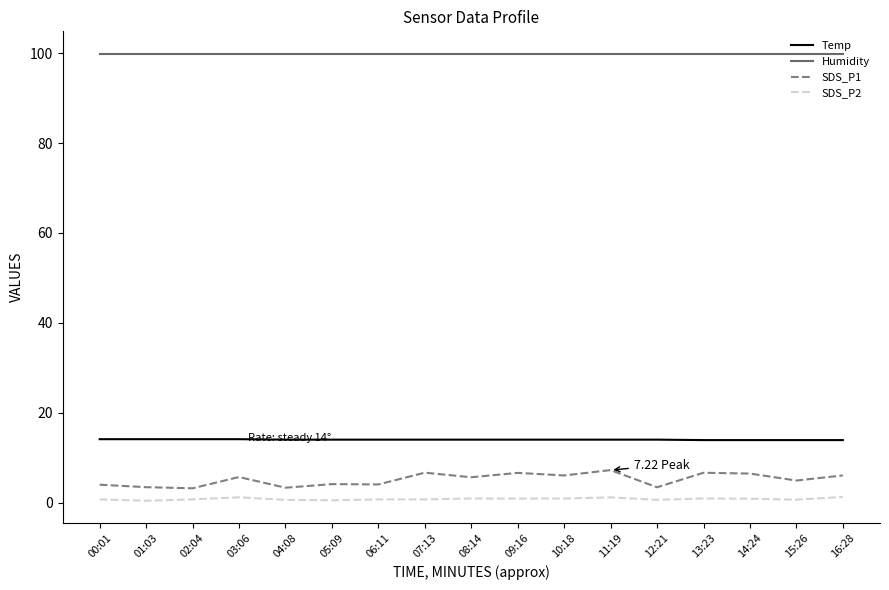

Count the number of data series in this chart.

4